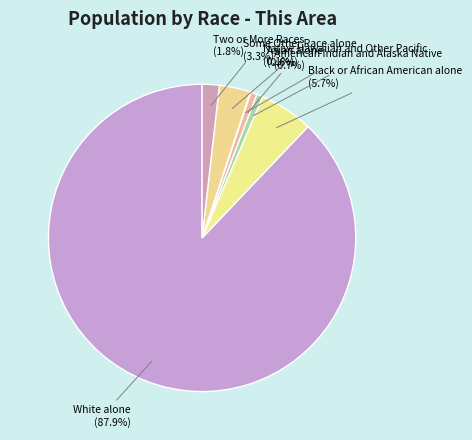

Does any single category account for the majority?

Yes